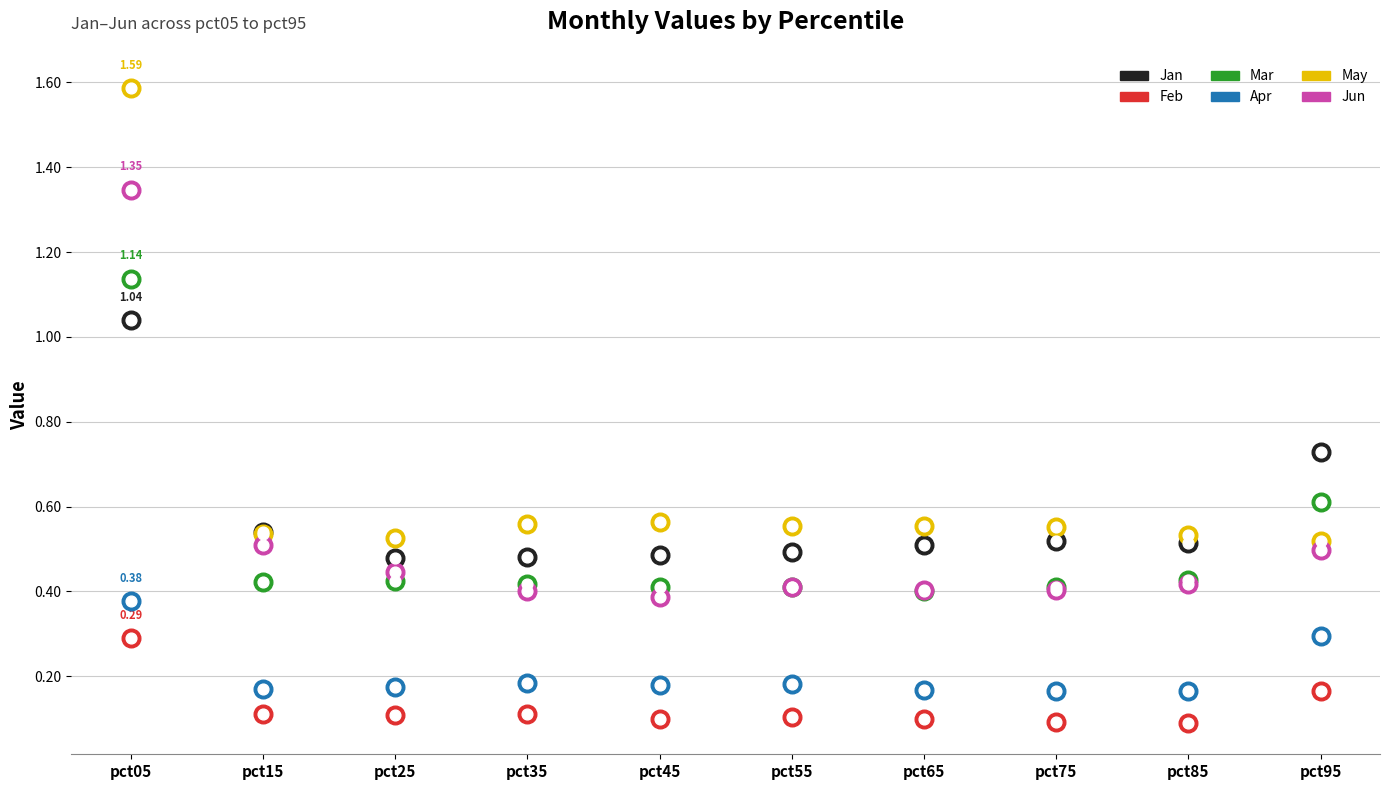

Which series reaches the maximum Y coordinate?

May